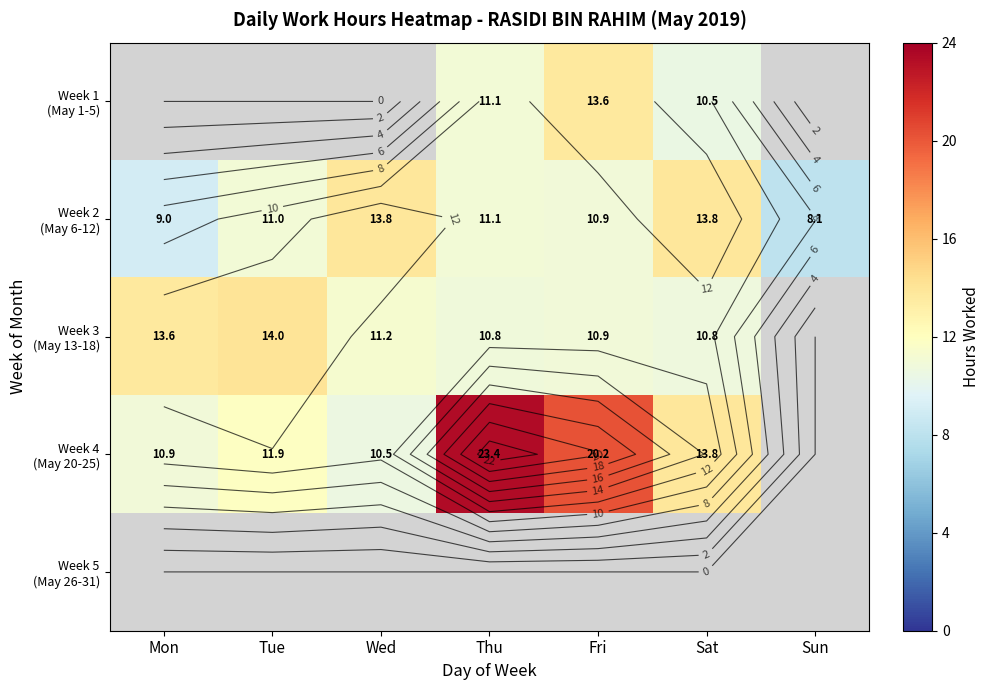

Which series has the widest spread of values?

Week 4 (May 20-25)